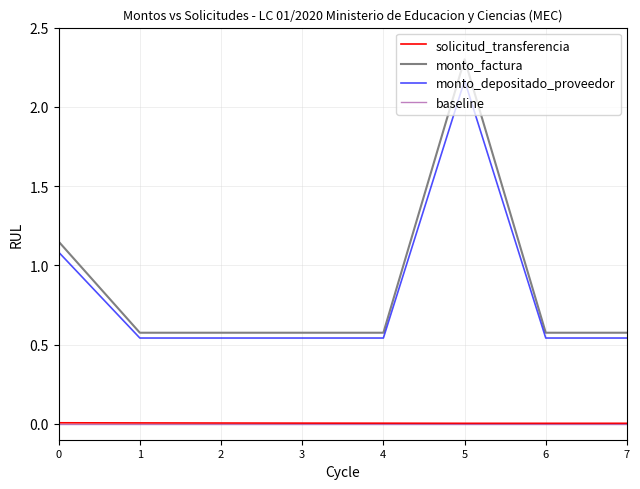

The value of monto_depositado_proveedor at 4 is 0.9. True or false?

False